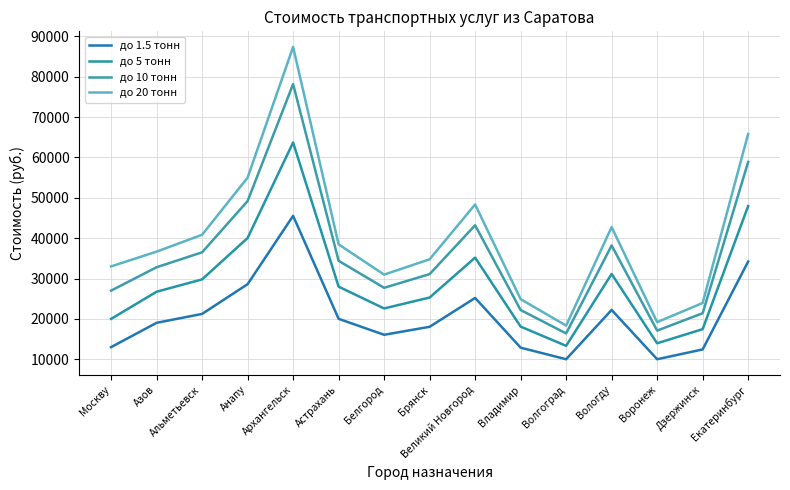

What is the minimum value shown in the chart?

10000